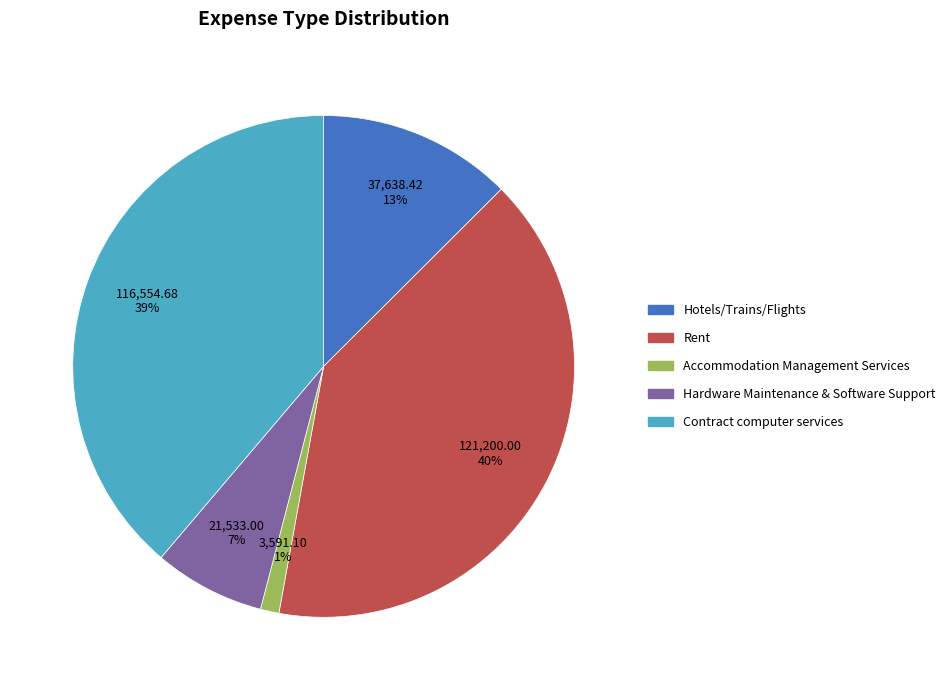

Between Hardware Maintenance & Software Support and Contract computer services, which is larger?

Contract computer services